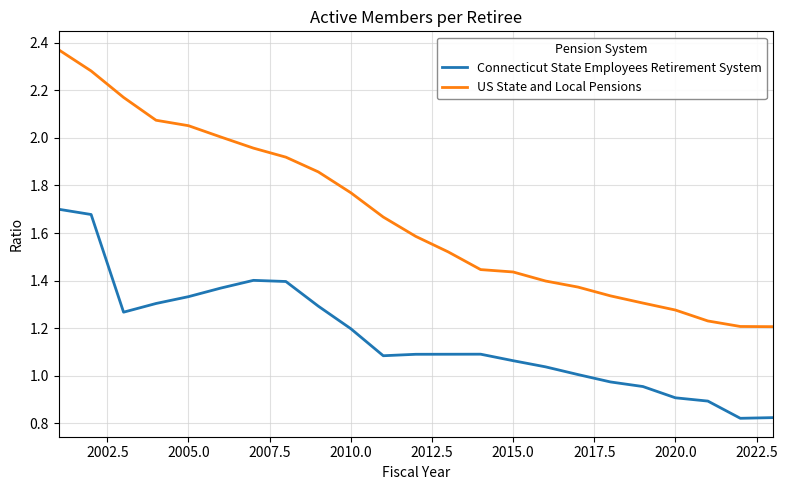

What is the difference between the maximum and minimum values in the Connecticut State Employees Retirement System series?

0.9